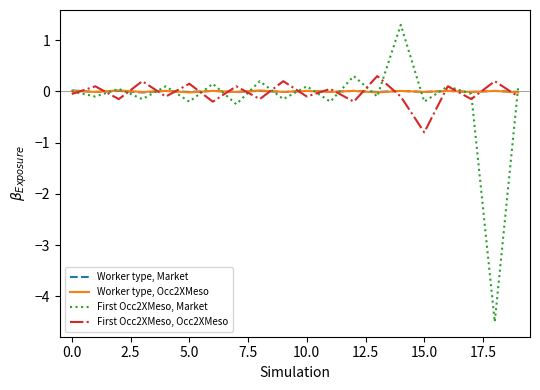

What is the lowest value of the First Occ2XMeso, Occ2XMeso series?

-0.8